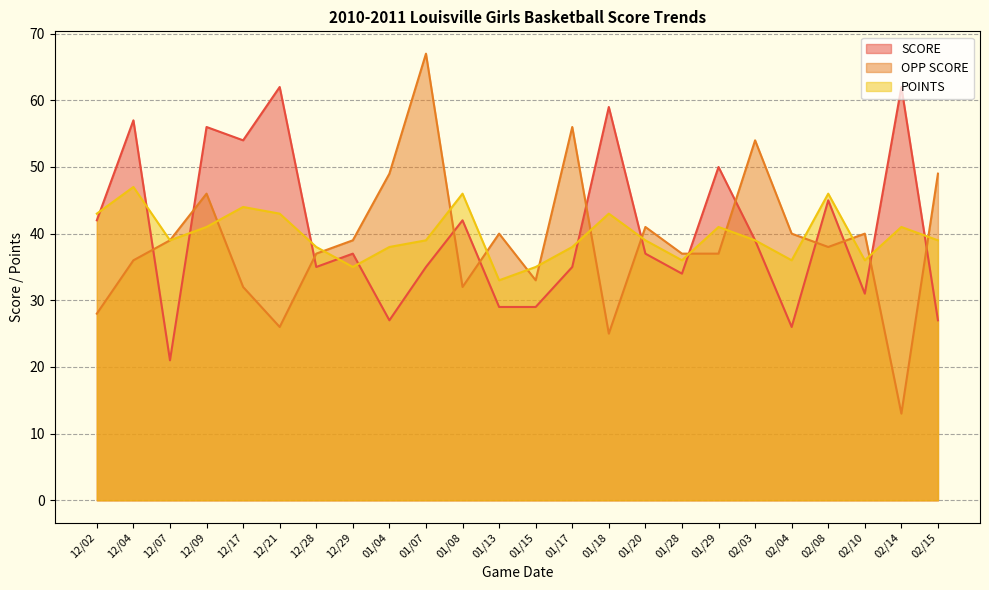

What is the label of the 12th point from the left?

01/13